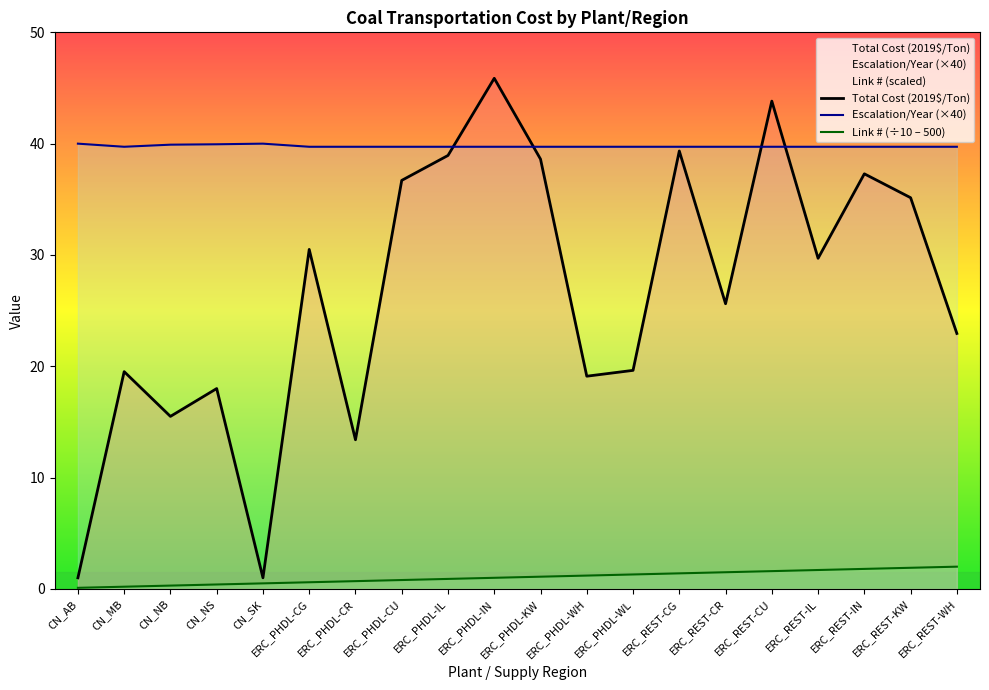

At which category does Total Cost (2019$/Ton) reach its first local peak?

CN_MB